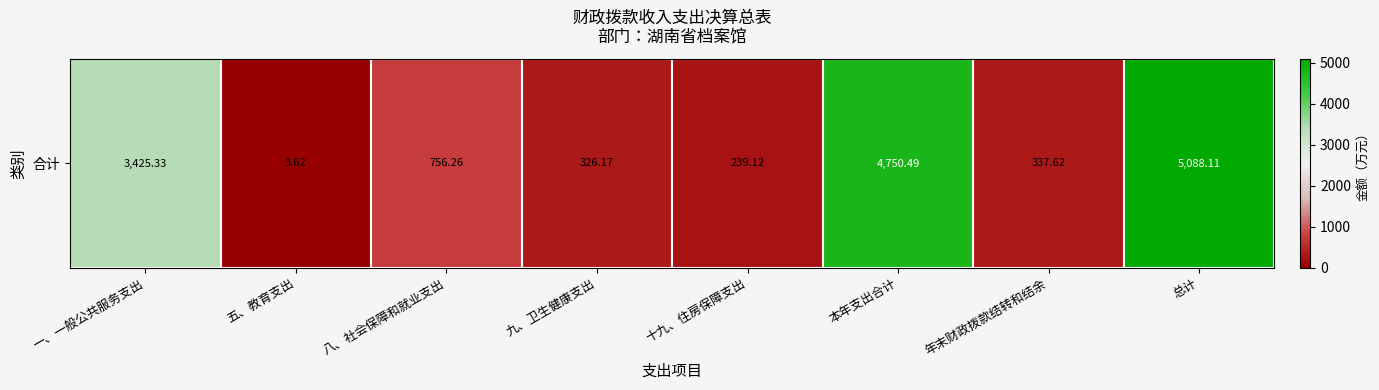

What is the maximum value shown in the chart?

5088.1